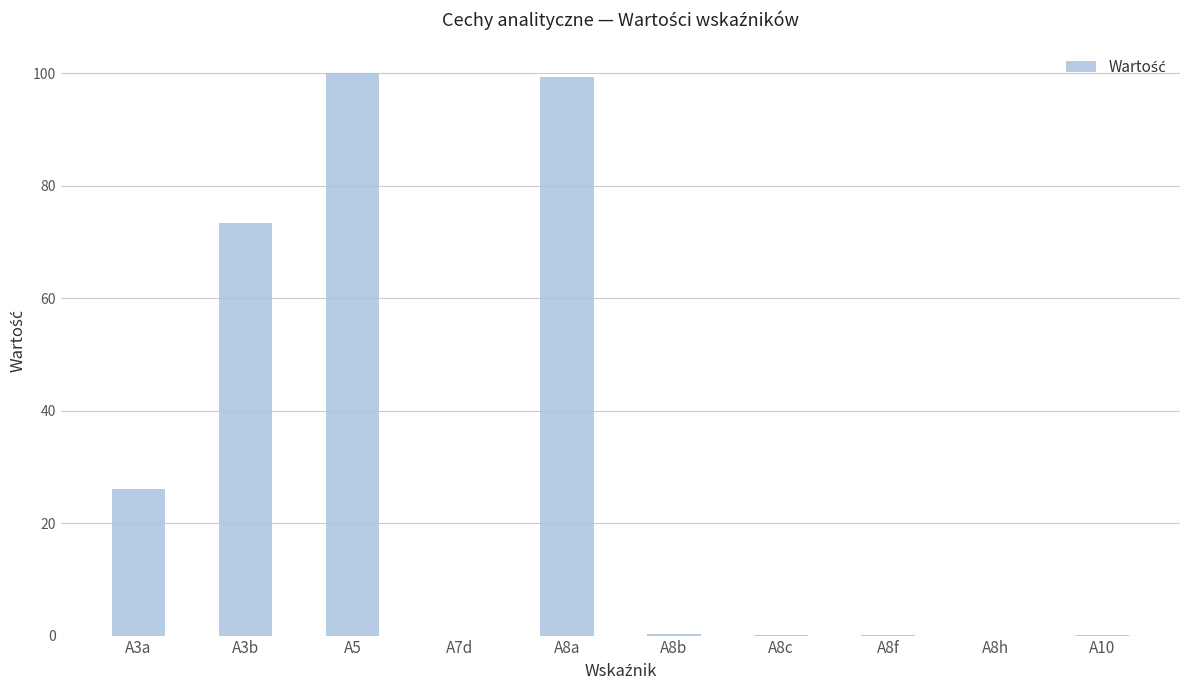

What is the maximum value shown in the chart?

100.0